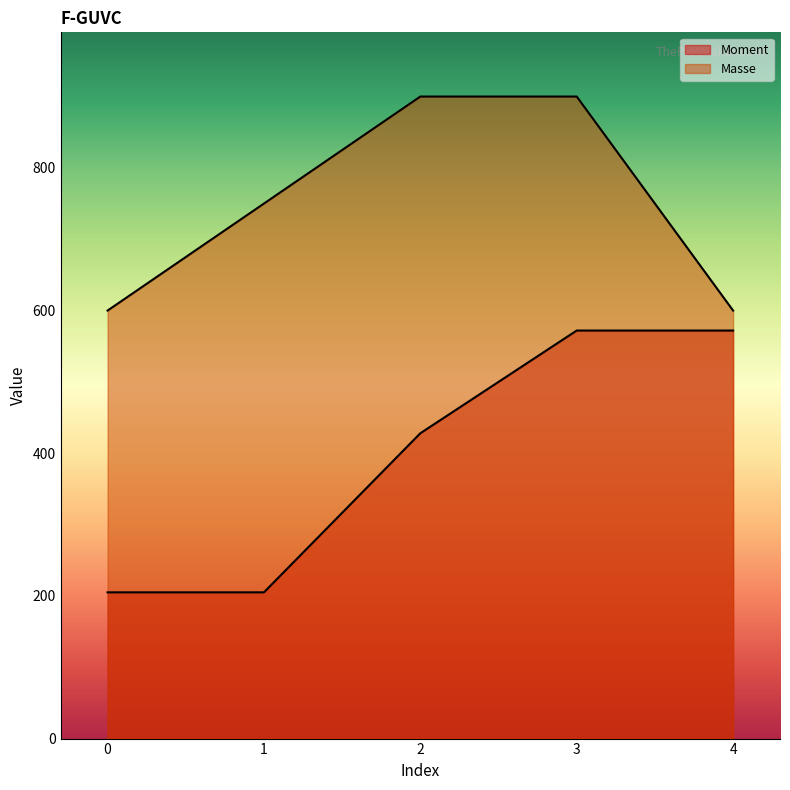

Rank the series at 2 from lowest to highest value.

Moment, Masse